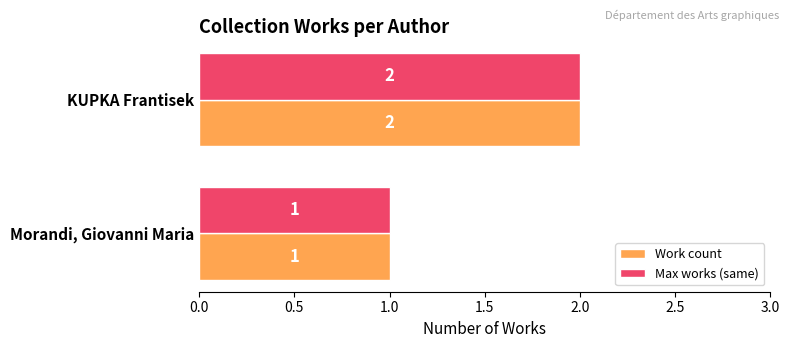

Rank the categories by Max works (same) value from highest to lowest.

KUPKA Frantisek, Morandi, Giovanni Maria